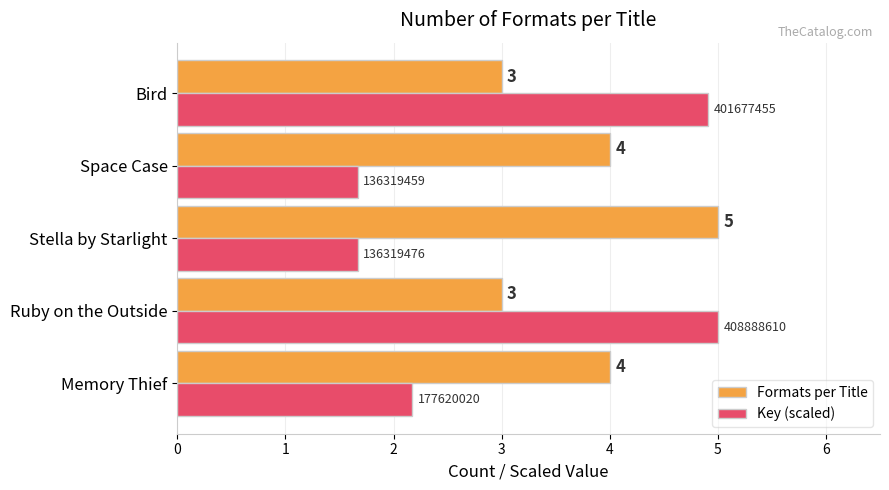

Which series has the largest total across all categories?

Formats per Title